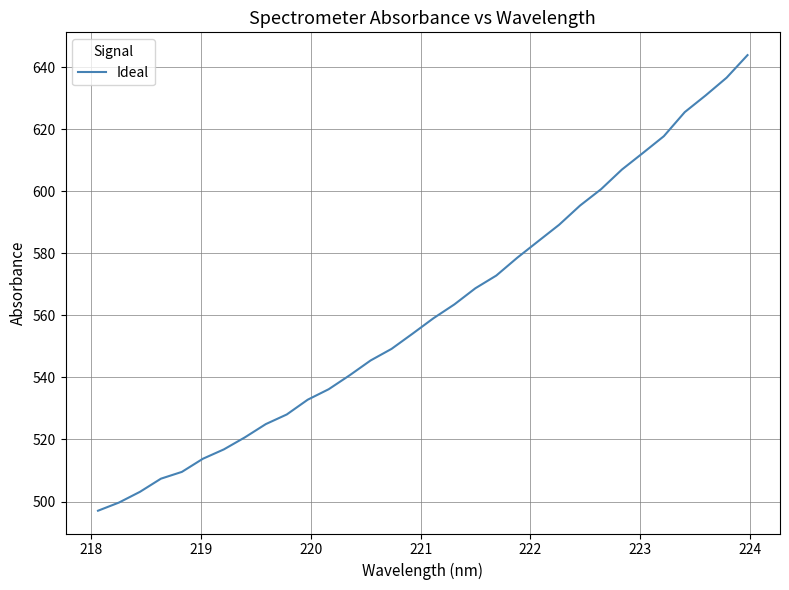

What is the smallest value displayed?

497.0